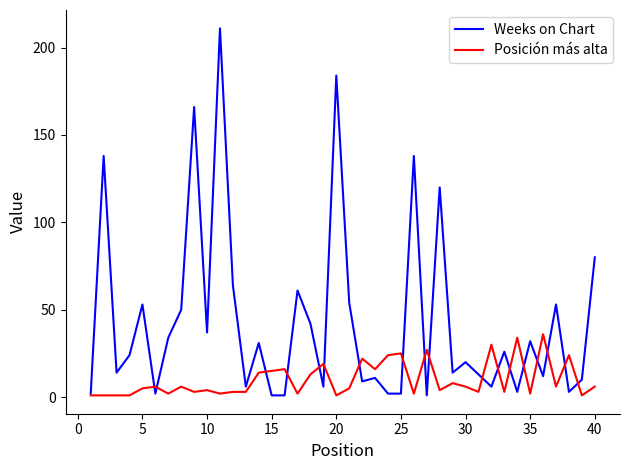

Which series has the widest spread of values?

Weeks on Chart